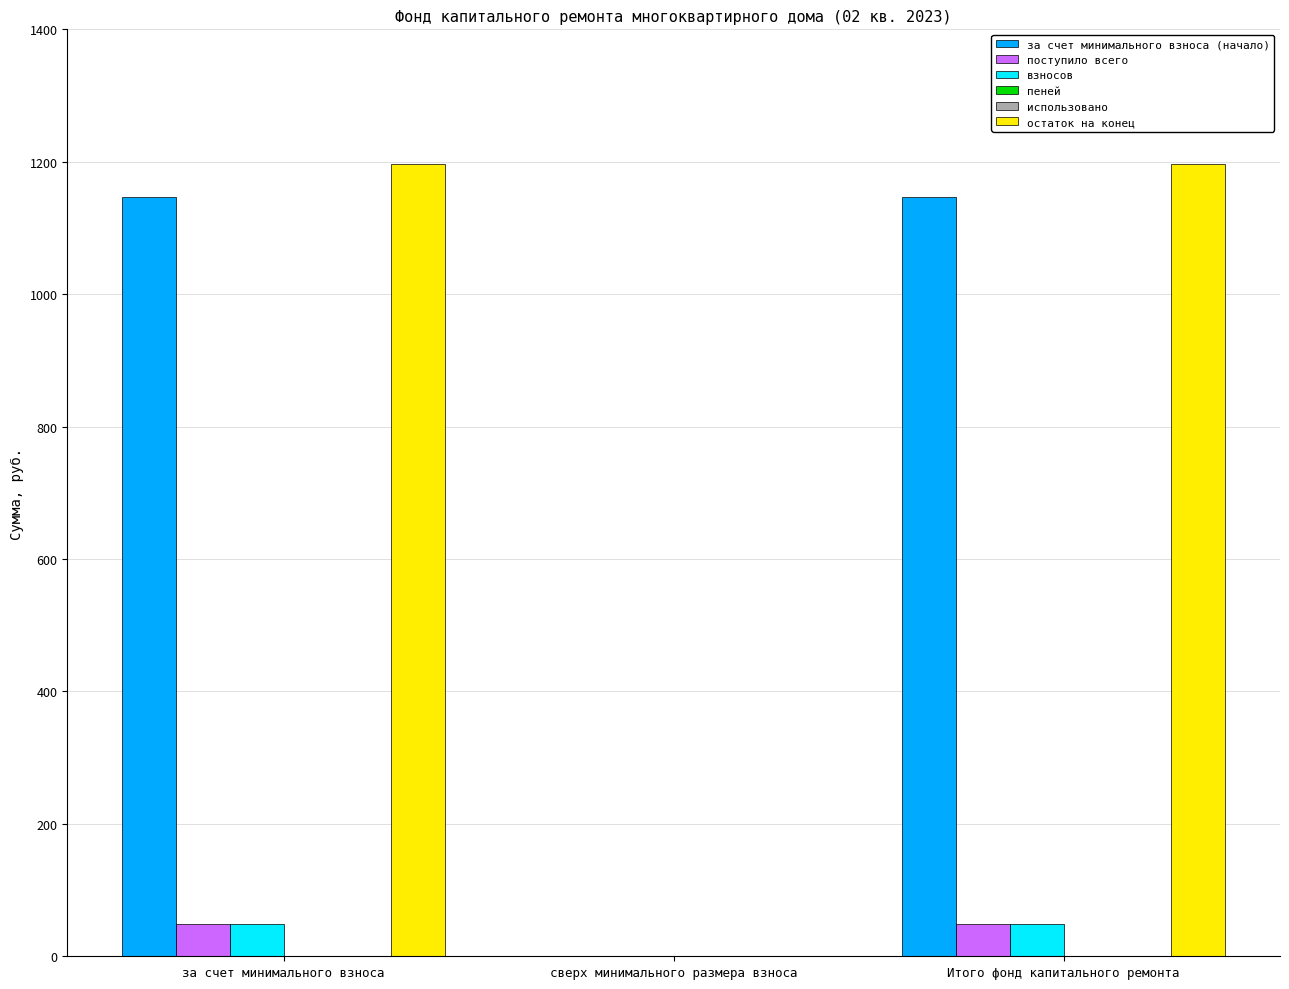

Reading right to left, what are all the values shown in this chart?

за счет минимального взноса (начало): Итого фонд капитального ремонта=1147.0	сверх минимального размера взноса=0.0	за счет минимального взноса=1147.0
поступило всего: Итого фонд капитального ремонта=49.0	сверх минимального размера взноса=0.0	за счет минимального взноса=49.0
взносов: Итого фонд капитального ремонта=49.0	сверх минимального размера взноса=0.0	за счет минимального взноса=49.0
пеней: Итого фонд капитального ремонта=0.0	сверх минимального размера взноса=0.0	за счет минимального взноса=0.0
использовано: Итого фонд капитального ремонта=0.0	сверх минимального размера взноса=0.0	за счет минимального взноса=0.0
остаток на конец: Итого фонд капитального ремонта=1196.0	сверх минимального размера взноса=0.0	за счет минимального взноса=1196.0